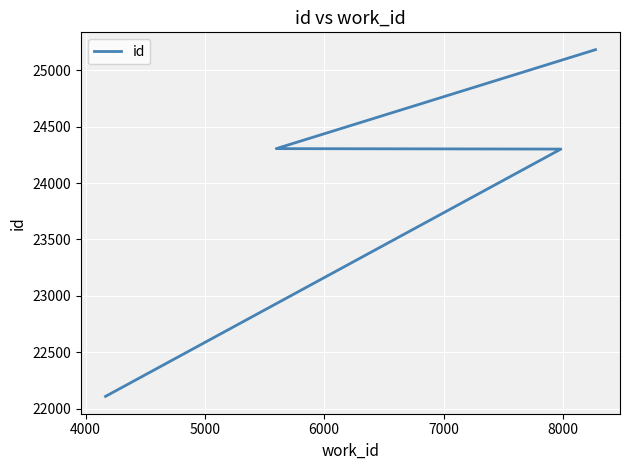

Reading left to right, what are all the values shown in this chart?

22108	24302	24306	25184